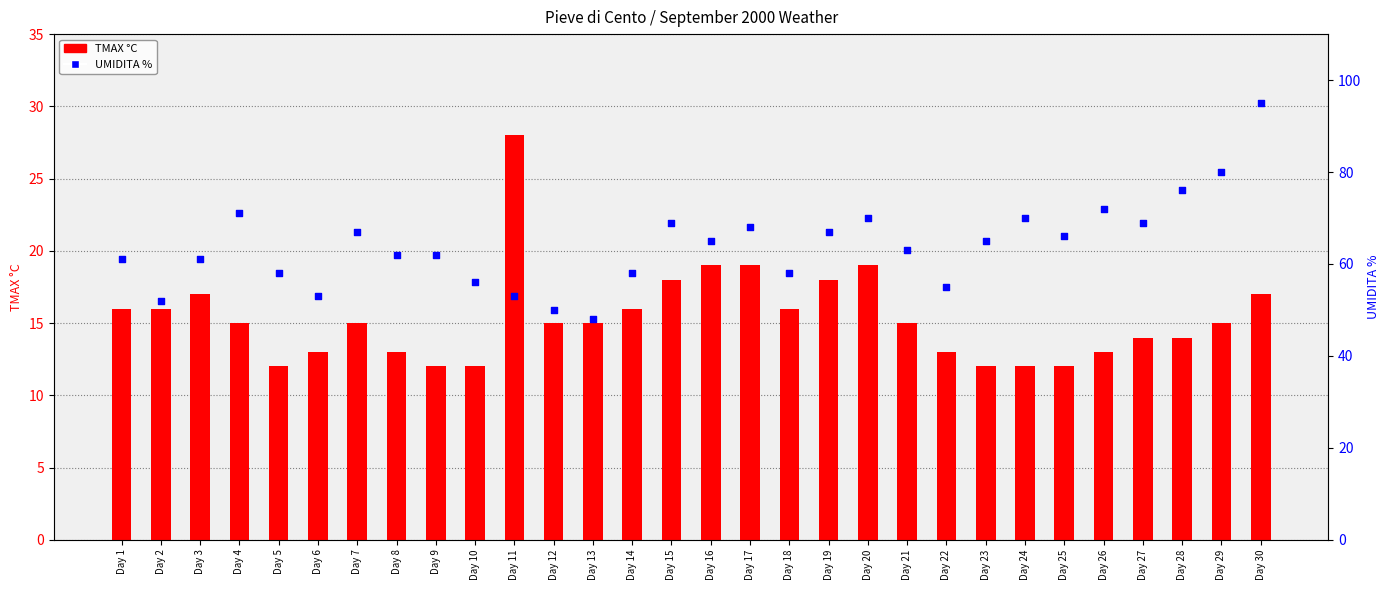

At which category is the sum across all series the highest?

Day 30